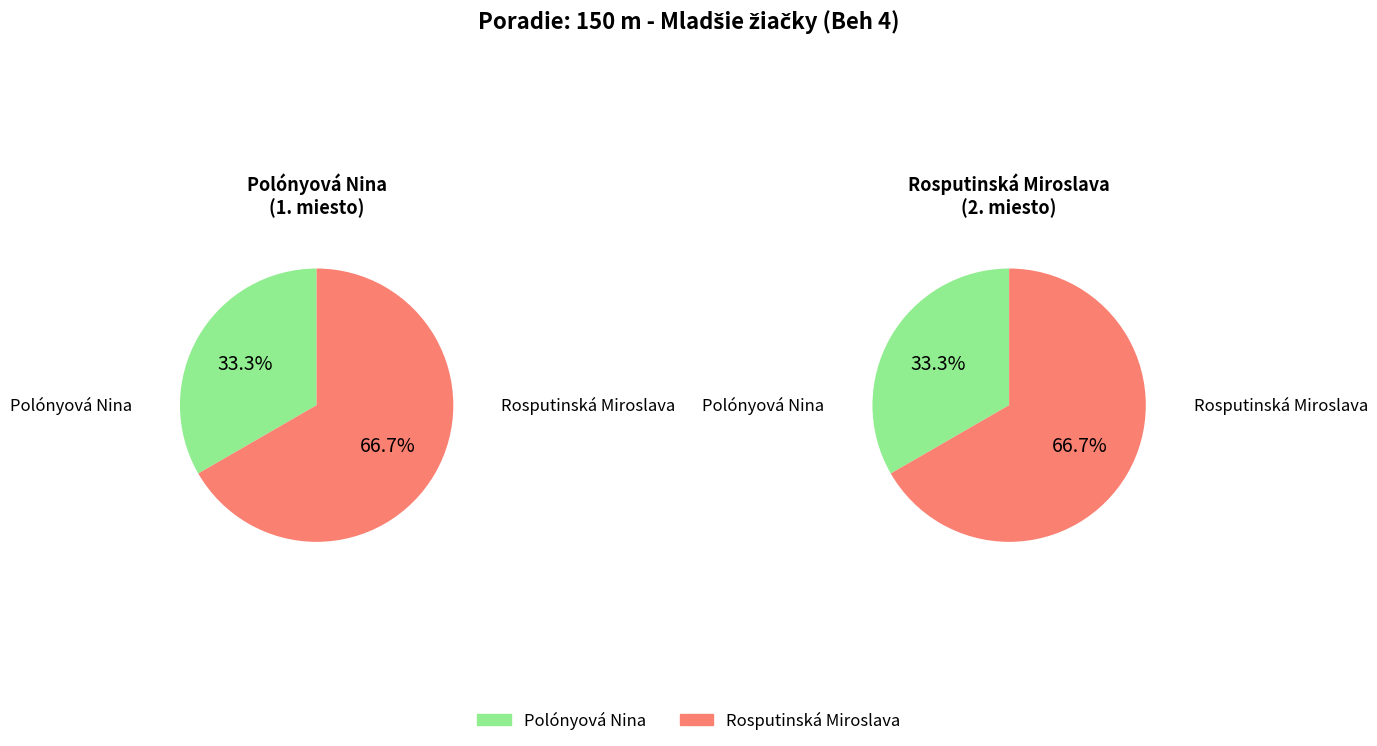

Is it true that Polónyová Nina is 26% of the pie?

False